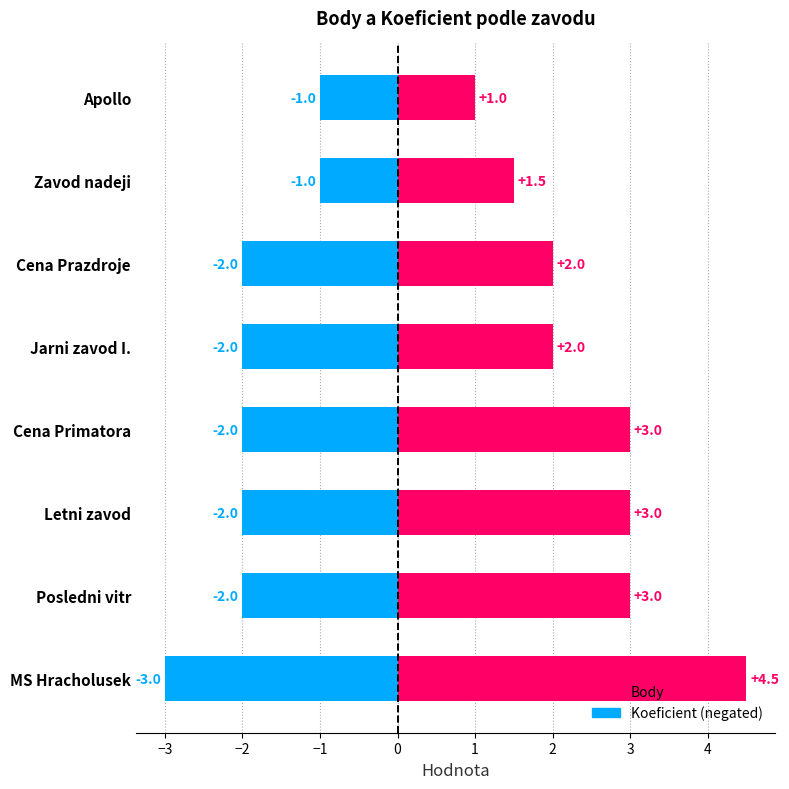

At how many categories does at least one series exceed 2?

4